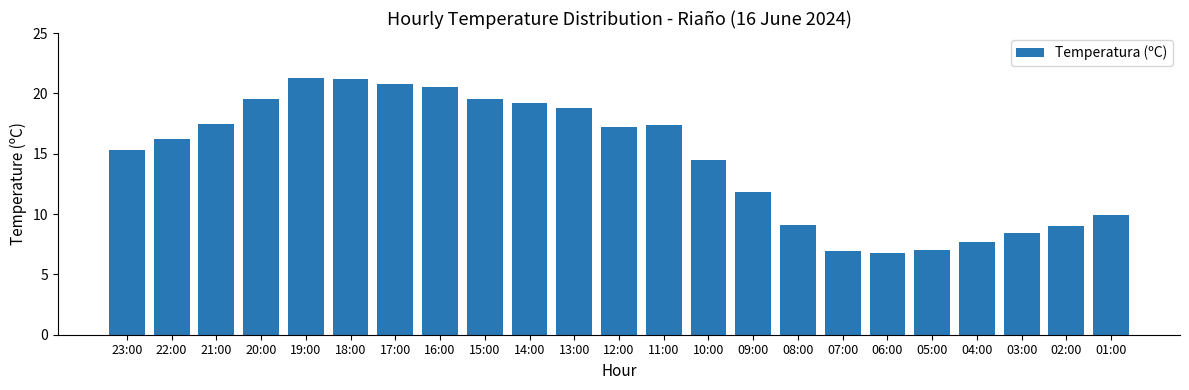

What is the smallest value displayed?

6.8